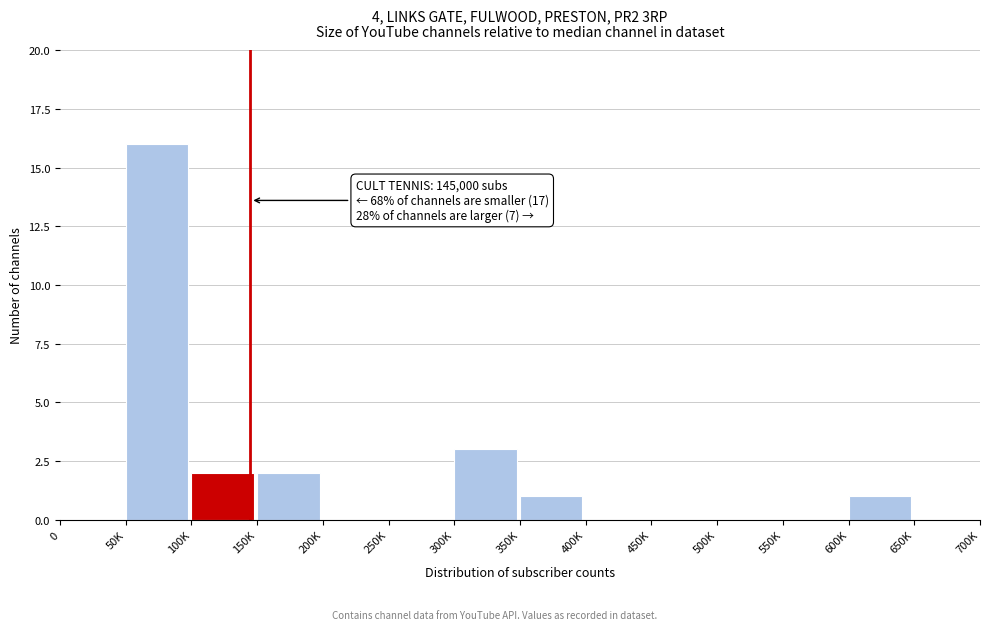

Reading left to right, transcribe all the data shown in this chart.

0=0	50K=16	100K=2	150K=2	200K=0	250K=0	300K=3	350K=1	400K=0	450K=0	500K=0	550K=0	600K=1	650K=0